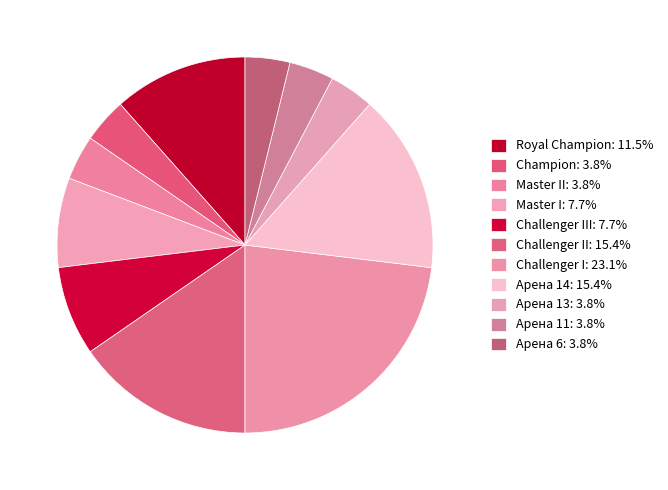

How many slices are in this pie chart?

11